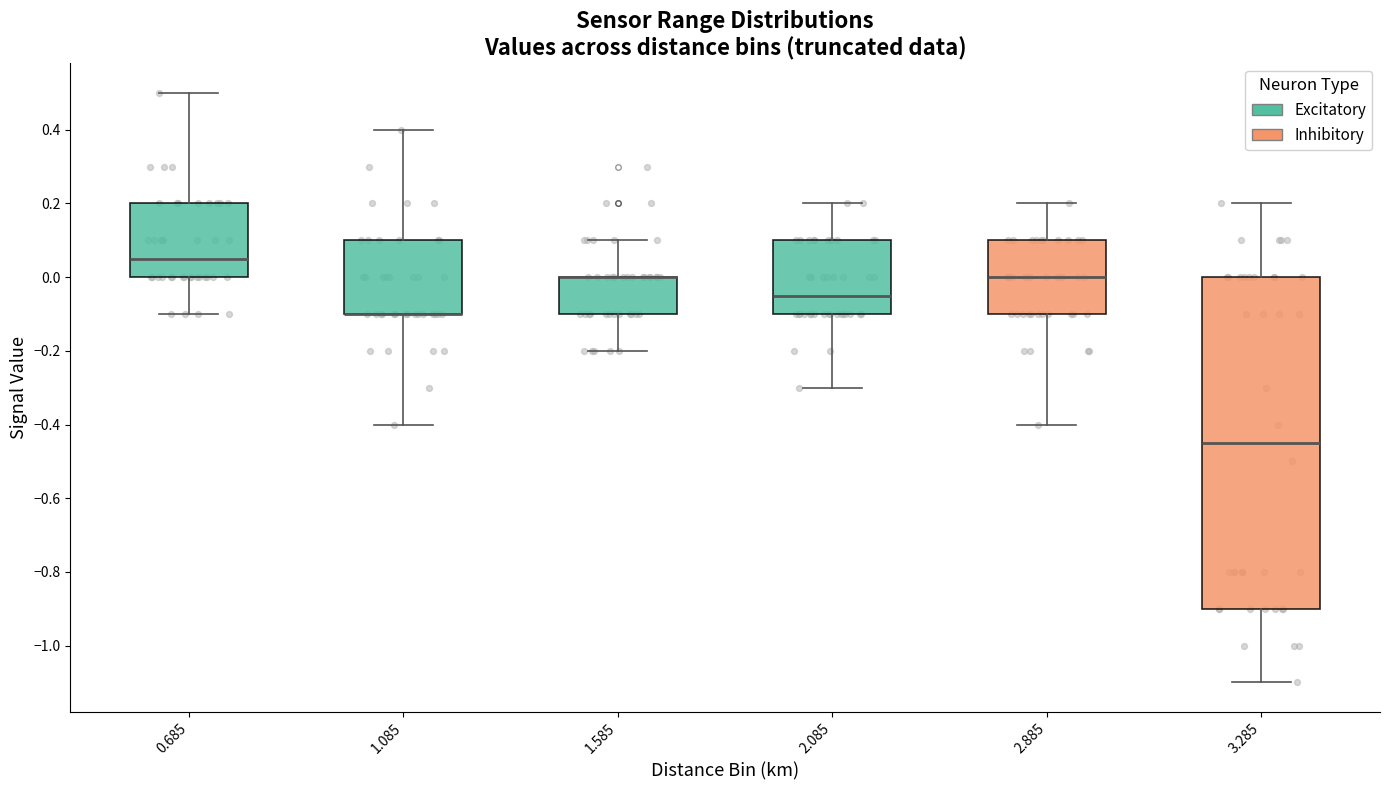

Which box is the tallest, from its lower edge to its upper edge?

3.285